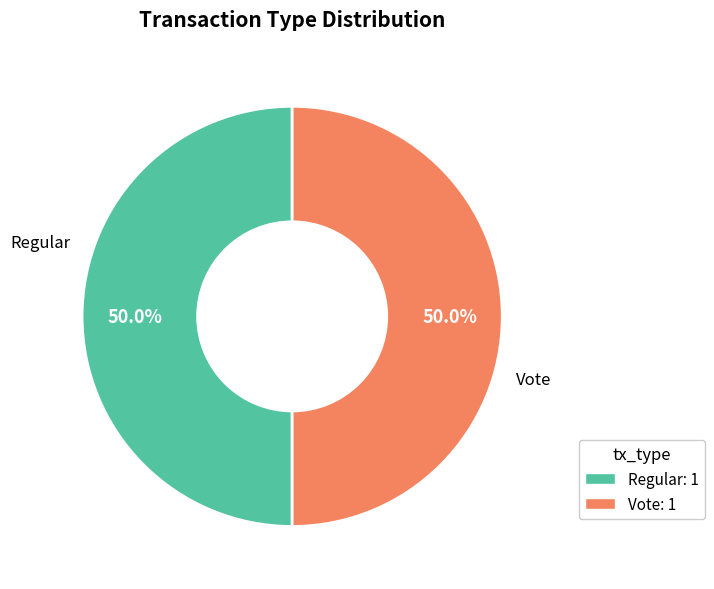

Combined, what portion of the pie is Vote and Regular?

100.0%